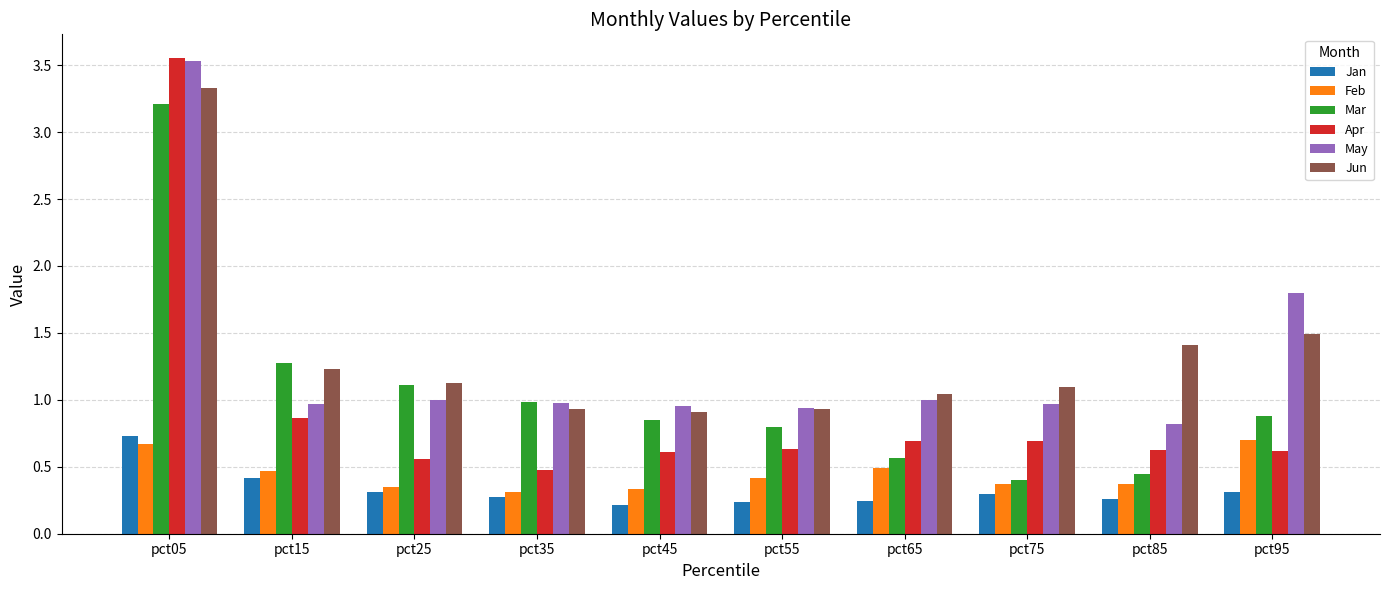

What is the difference between the maximum and second lowest values in the Jun series?

2.4